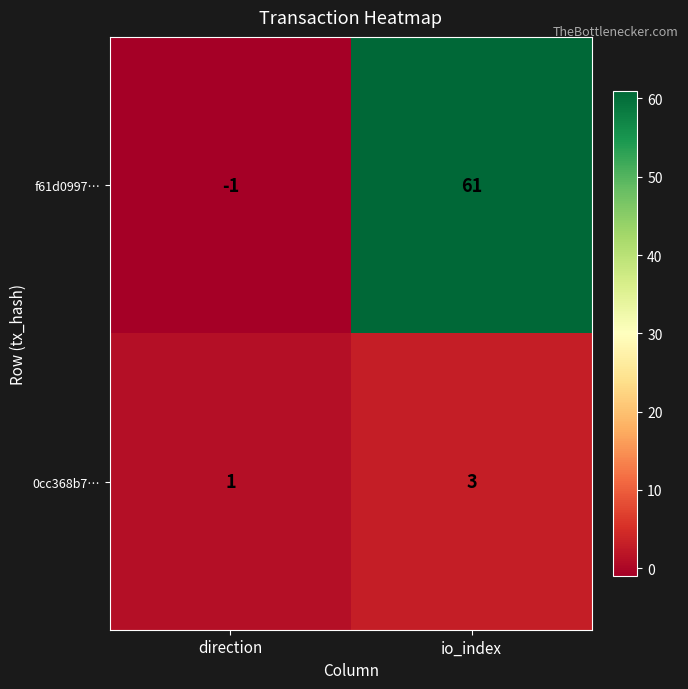

Reading right to left, transcribe all the data shown in this chart.

f61d0997…: io_index=61	direction=-1
0cc368b7…: io_index=3	direction=1